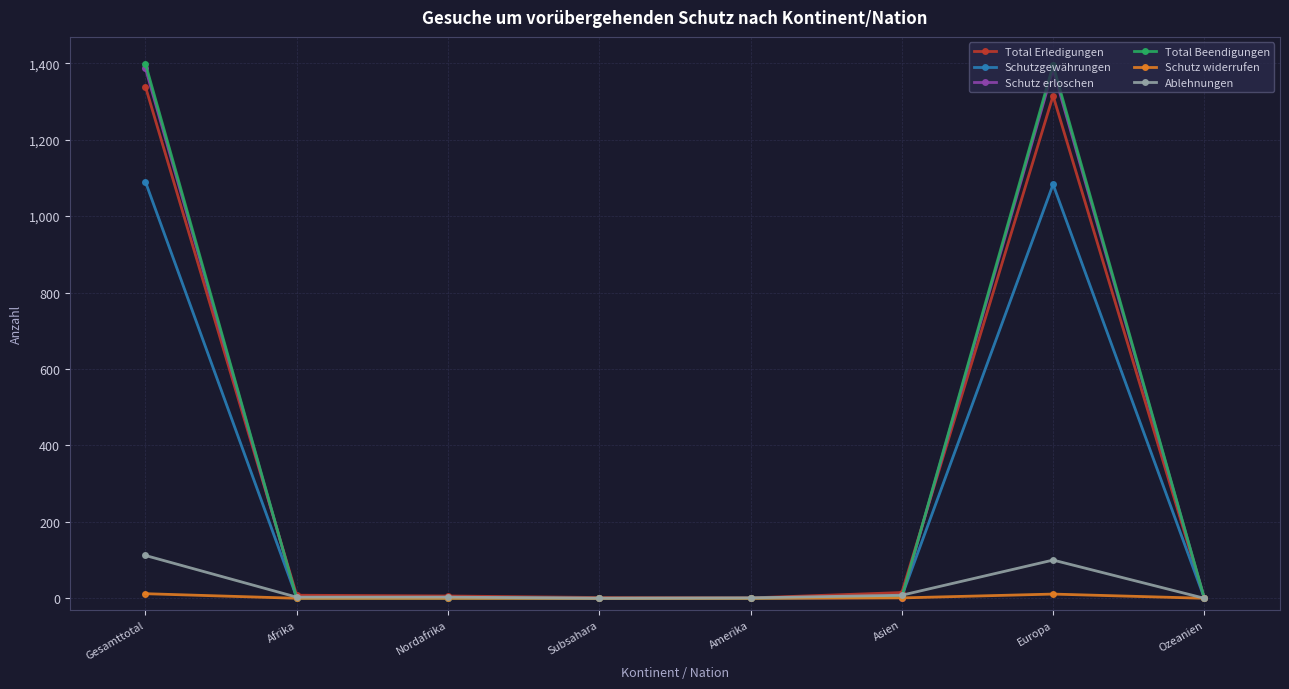

The Total Beendigungen series shows 917 at Ozeanien. True or false?

False